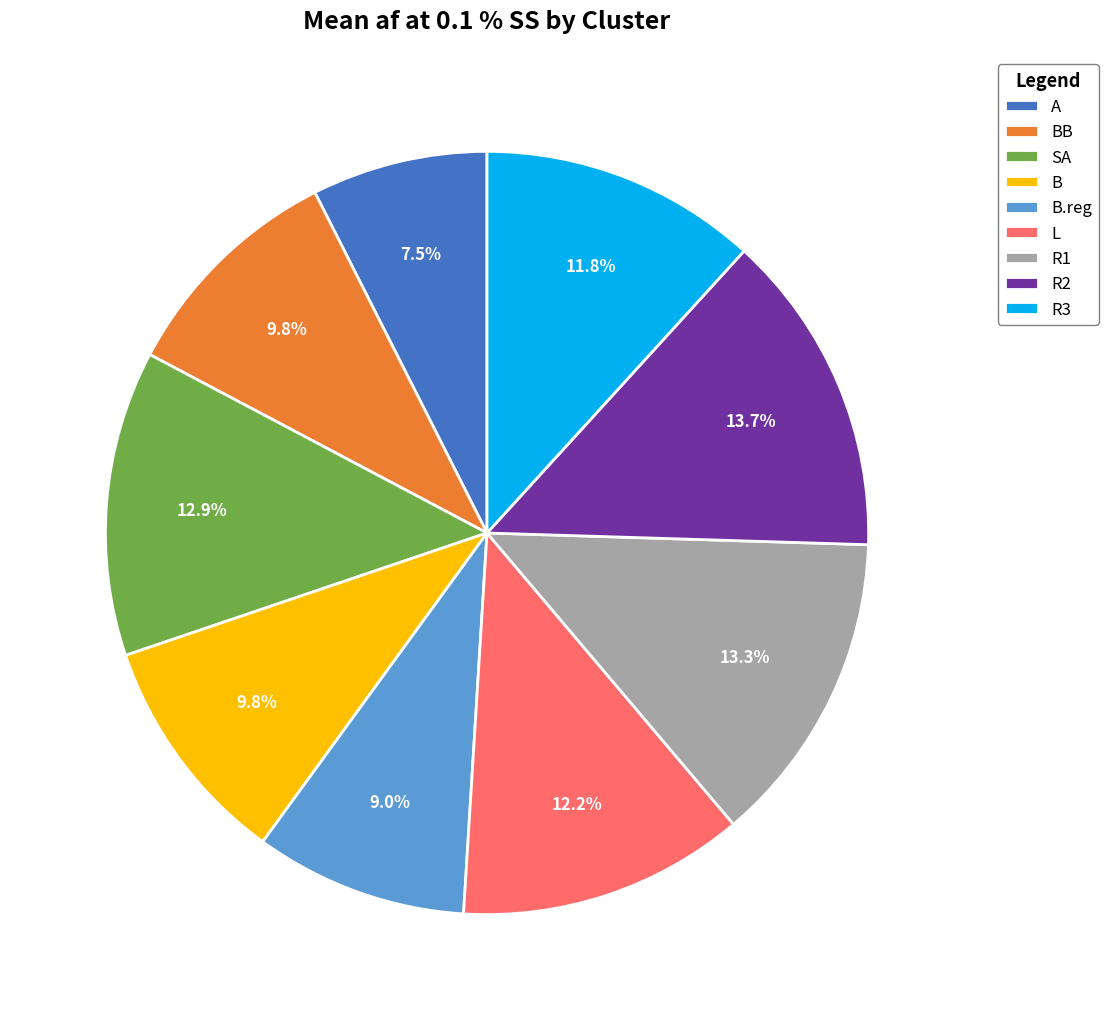

What is the smallest slice in the pie chart?

A